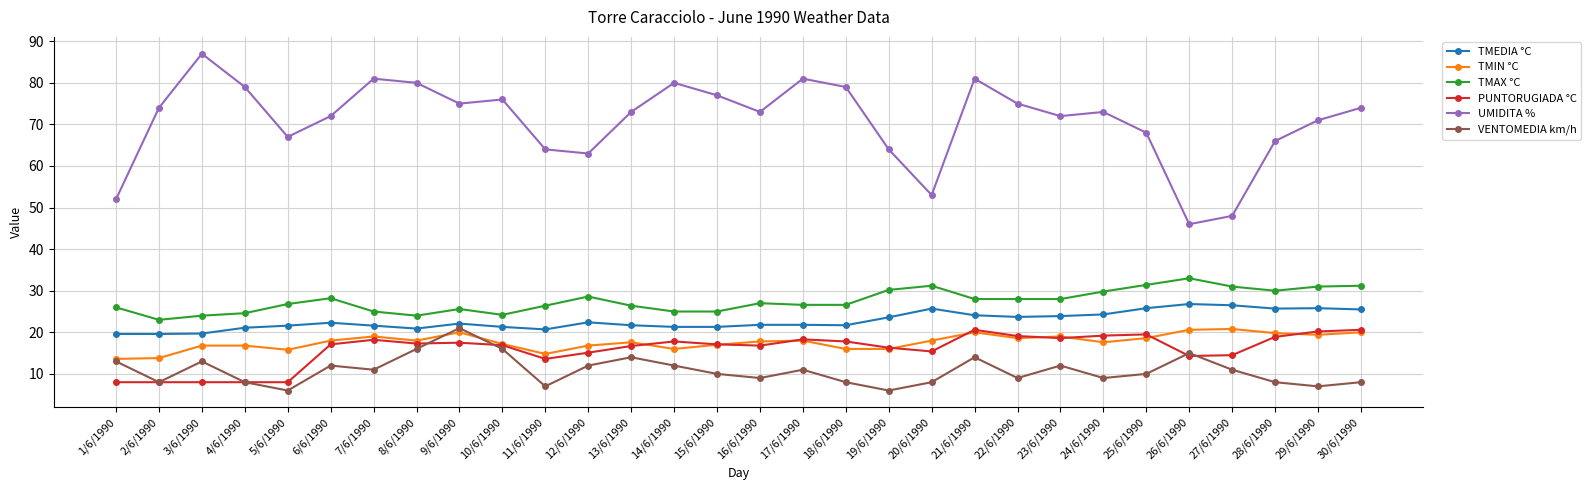

Which category has the highest value in the TMAX °C series?

26/6/1990